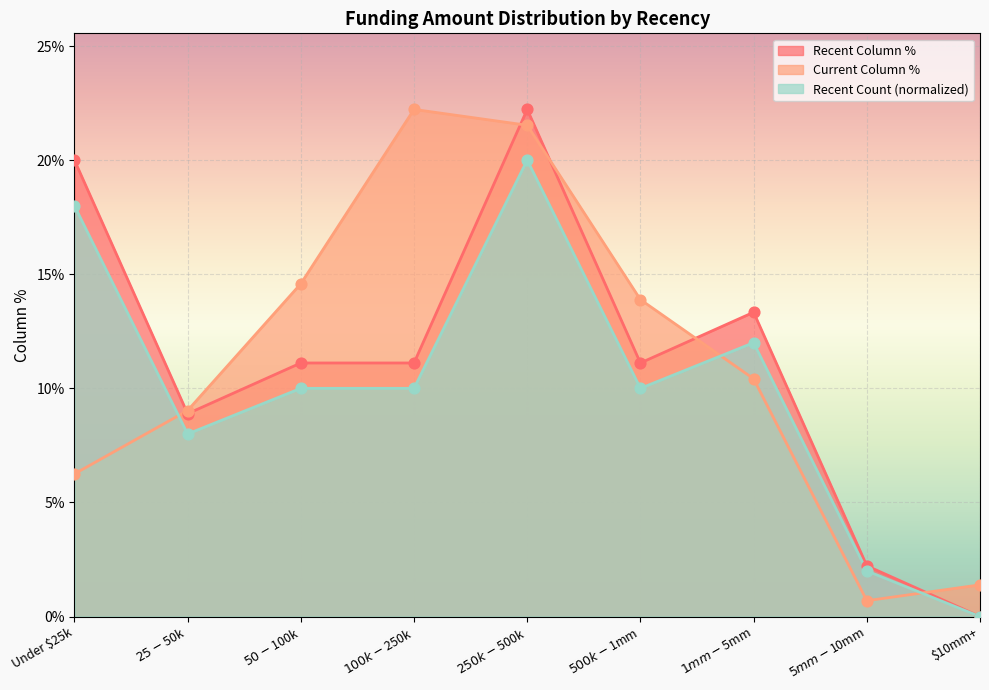

Which series reaches the maximum Y coordinate?

Recent Column %